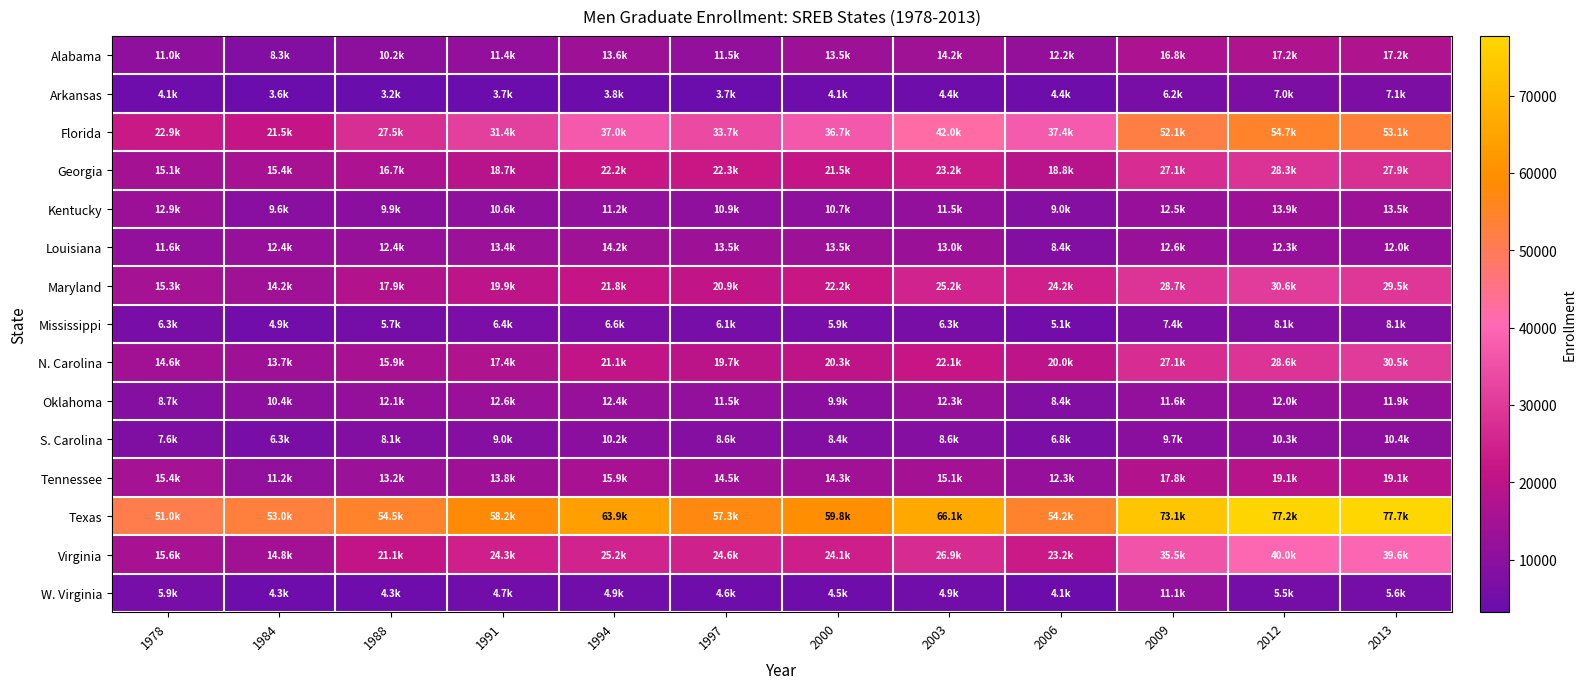

What is the smallest value displayed?

3200.0